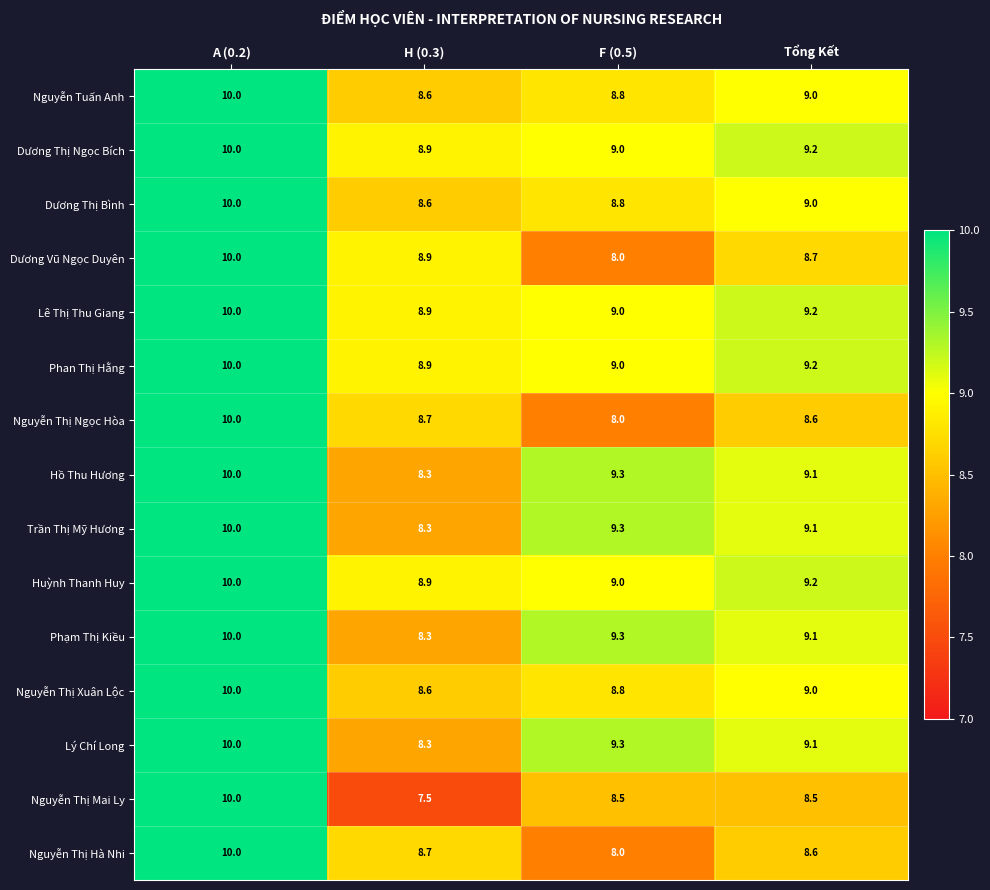

The value of Dương Thị Ngọc Bích at Tổng Kết is 13.7. True or false?

False